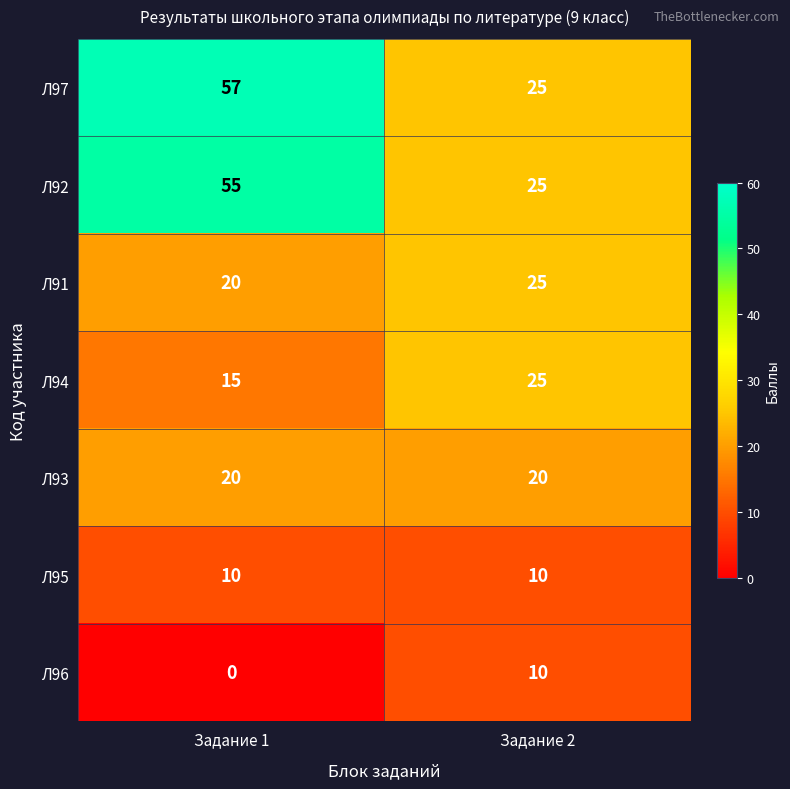

What is the difference between the maximum and minimum values in the Л96 series?

10